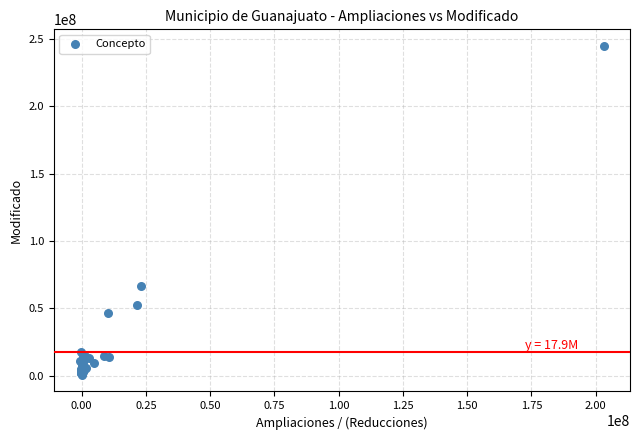

What Y value in the scatter plot is closest to 122668118?

66838889.5